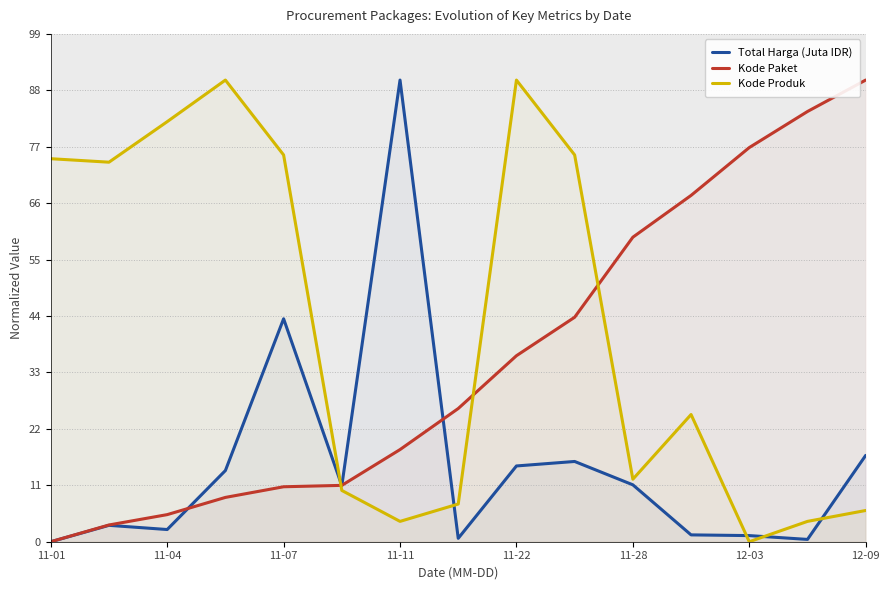

The Kode Produk series shows 10.3 at 12-09. True or false?

False